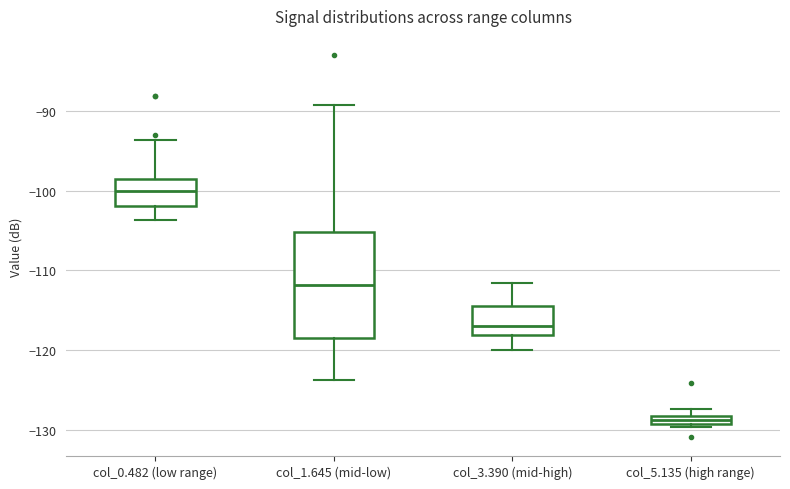

Where is the lower edge of the box for col_0.482 (low range) on the y-axis? The values are not printed on the chart, so give them approximately, as read against the axis.

-102